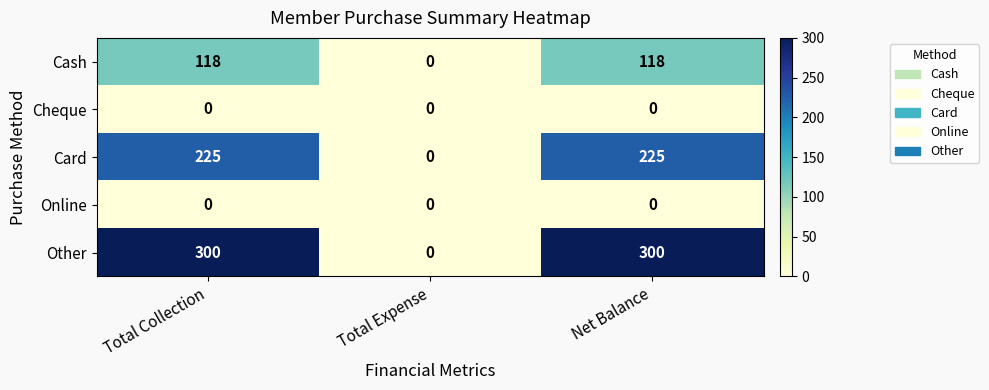

What is the sum of all Other values?

600